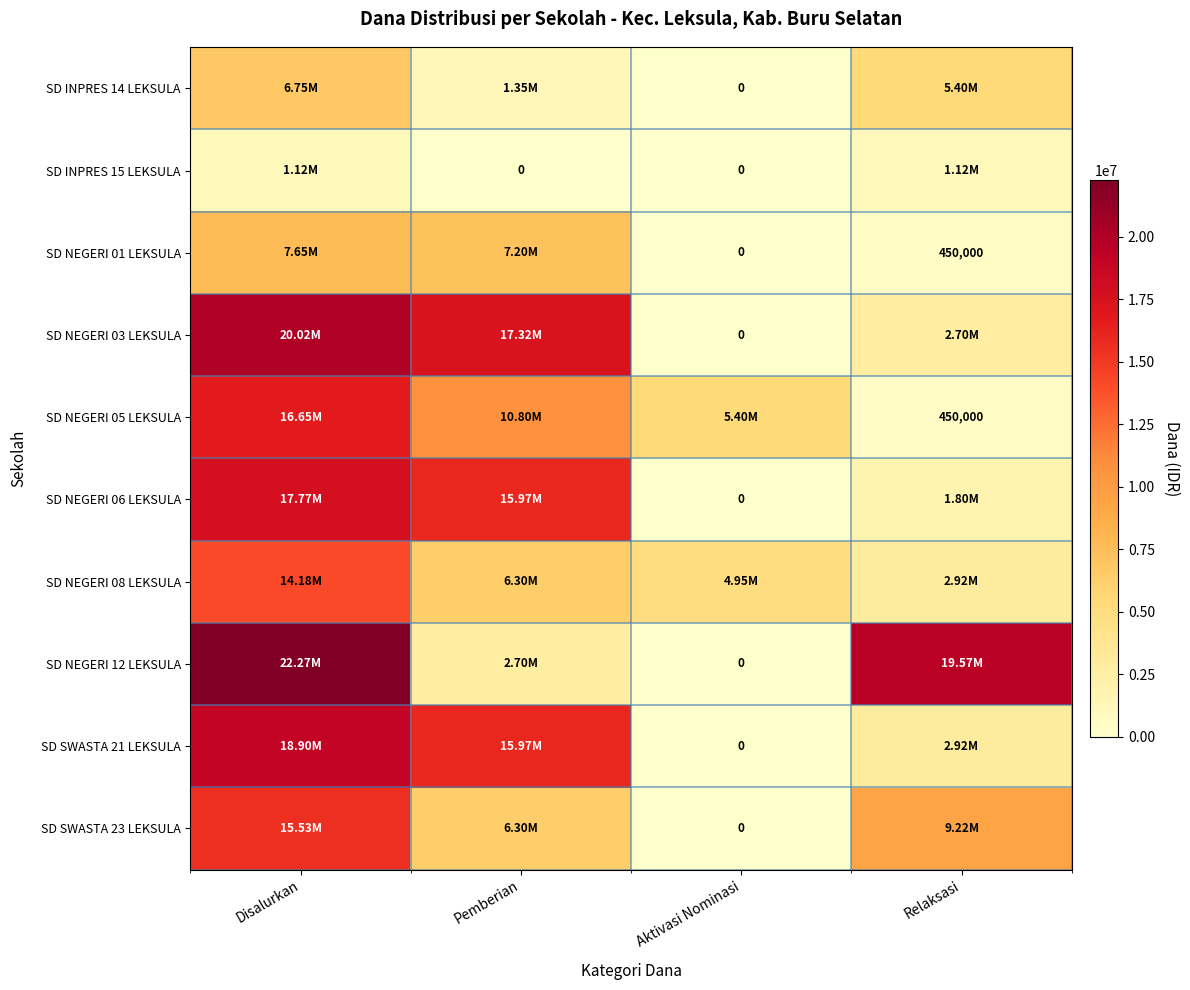

Where is SD NEGERI 08 LEKSULA nearest to the value 8550000?

Pemberian